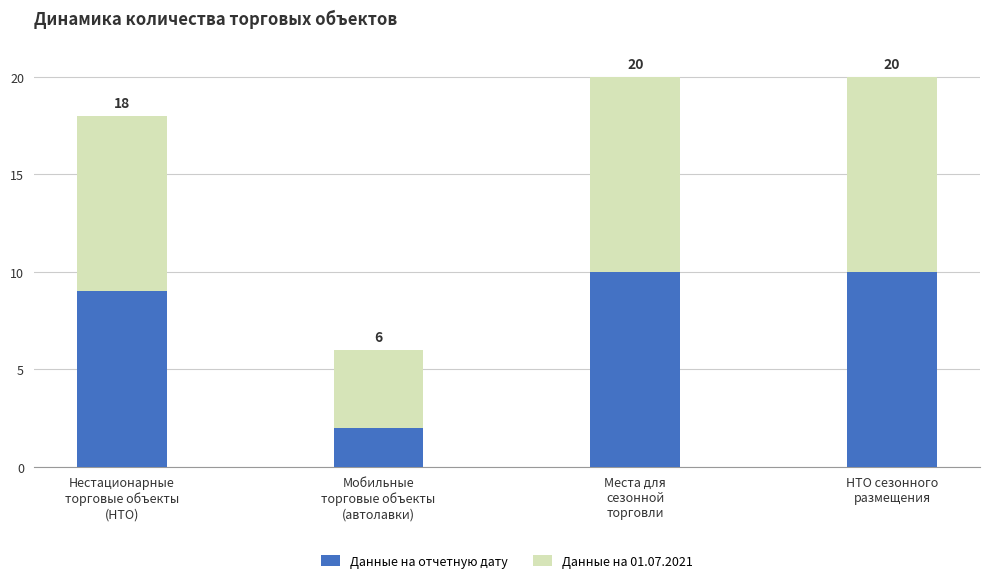

What are all the series names shown in the legend?

Данные на отчетную дату, Данные на 01.07.2021